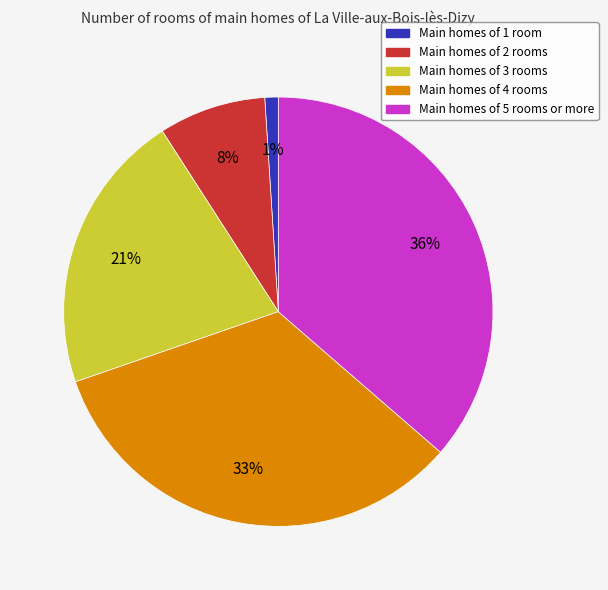

Is there a majority slice in this chart?

No